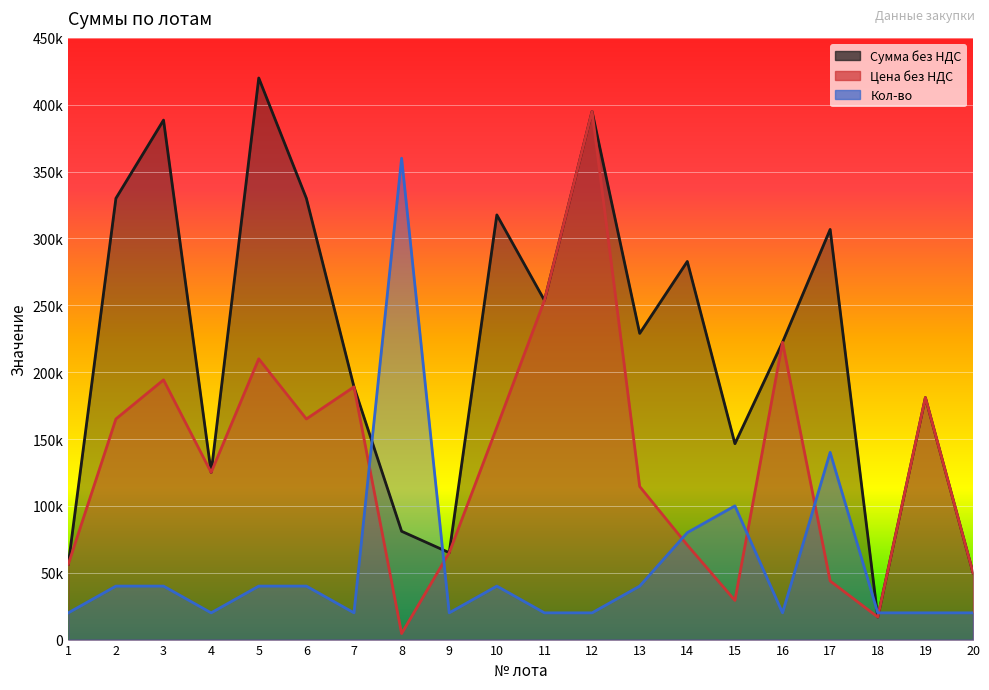

What is the difference between the maximum and minimum values in the Сумма без НДС series?

403150